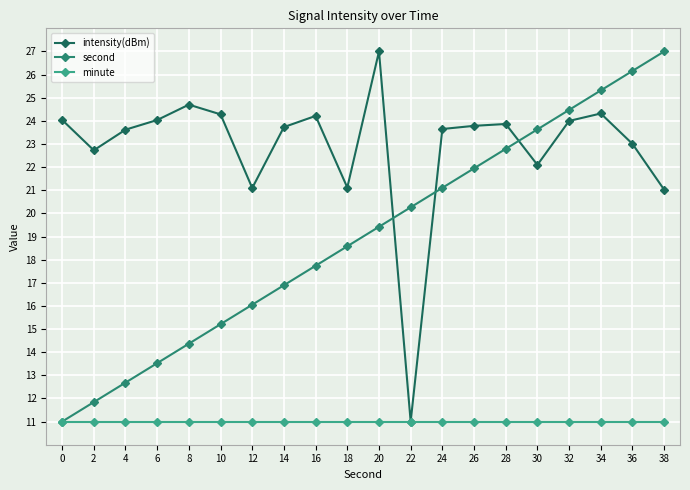

What is the spread (max minus min) of values at 14?

12.7